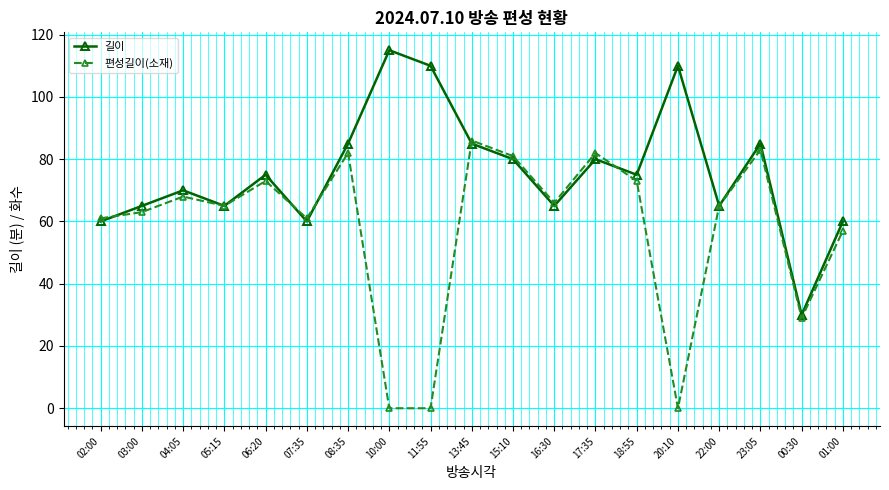

Which series changed the most between 03:00 and 11:55?

편성길이(소재)